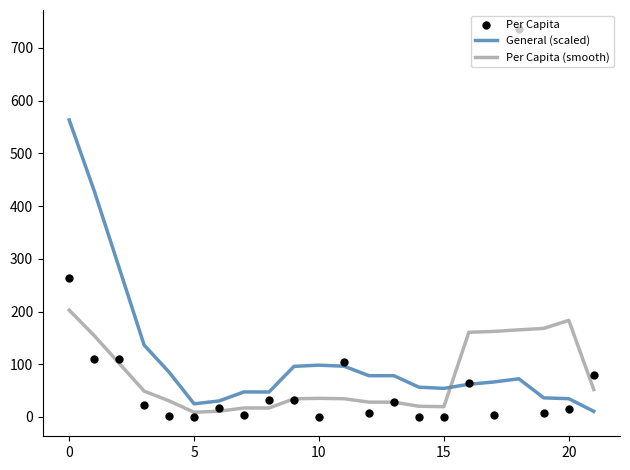

Which series reaches the maximum Y coordinate?

Per Capita